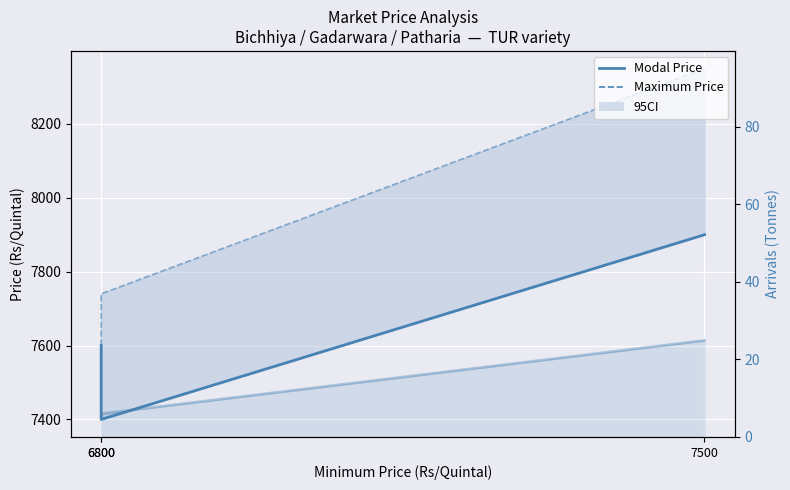

Rank the categories by Arrivals (line) value from lowest to highest.

6800, 6800, 7500